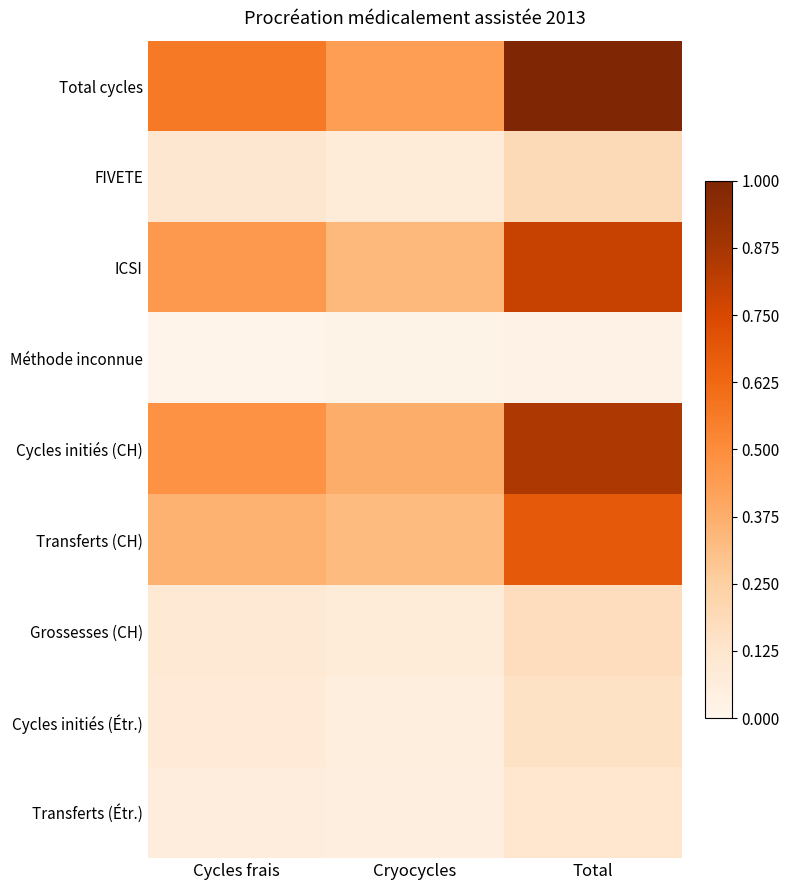

Which has a higher value, Total or Cycles frais?

Total